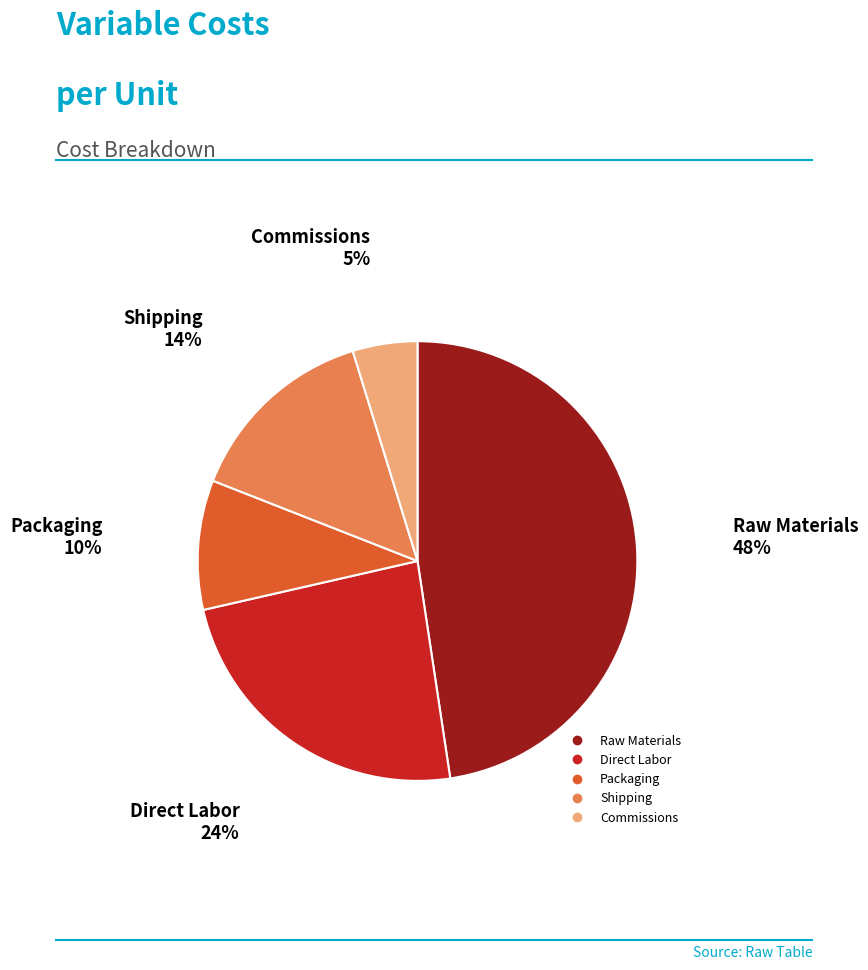

To the nearest percent, what percentage of the pie is Direct Labor?

24%